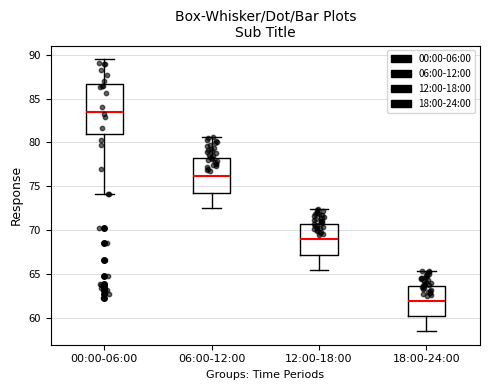

Which box's median line is the highest?

00:00-06:00